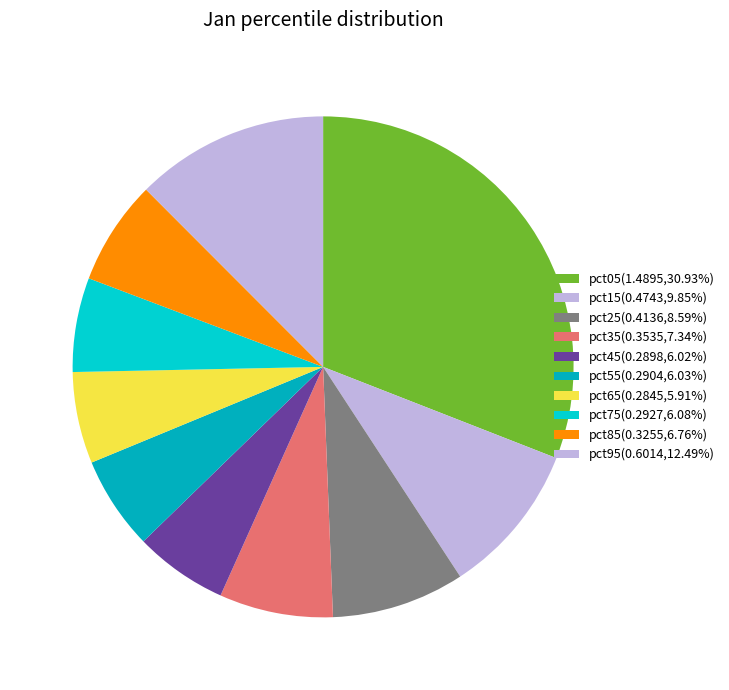

Combined, what portion of the pie is pct05 and pct25?

39.5%